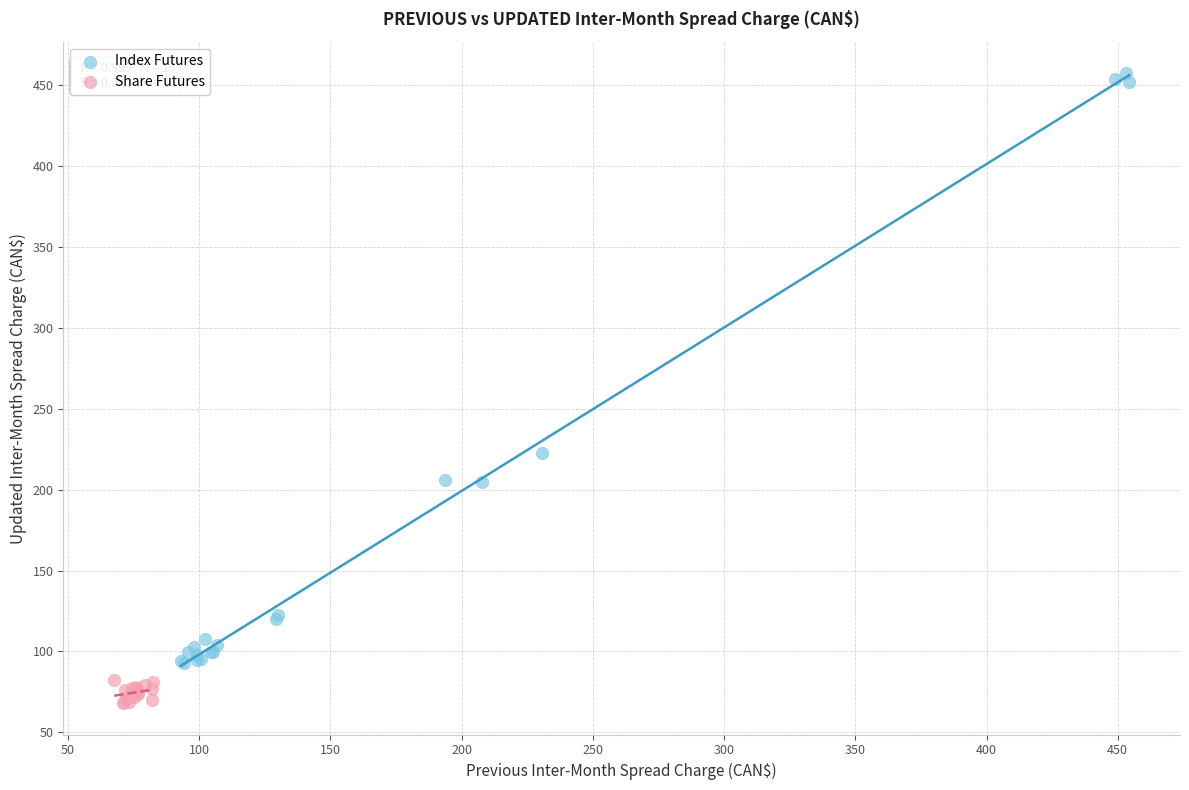

Which series contains the highest Y value?

Index Futures